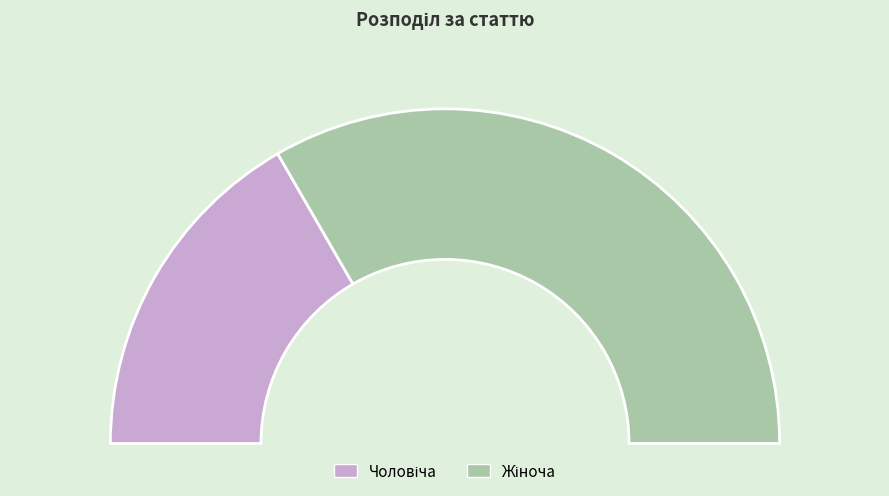

Which category accounts for the majority?

Жіноча